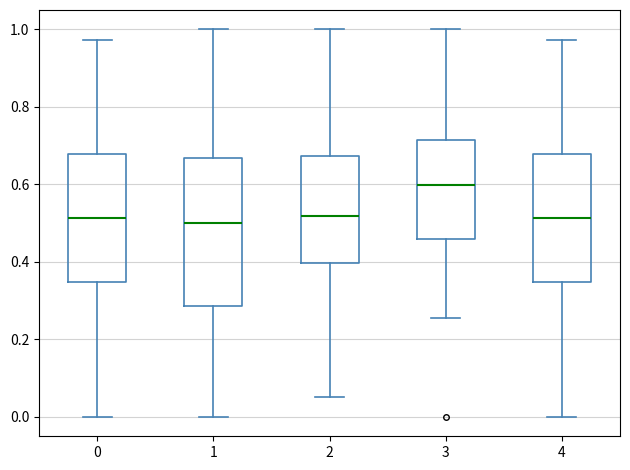

Reading left to right, read every box against the y-axis: the position of its median line, the range the box covers, and the ends of its whiskers. The values are not printed on the chart, so give them approximately, as read against the axis.

0: median 0.52, box 0.34 to 0.68, whiskers 0.00 to 0.98
1: median 0.50, box 0.28 to 0.66, whiskers 0.00 to 1.00
2: median 0.52, box 0.40 to 0.68, whiskers 0.06 to 1.00
3: median 0.60, box 0.46 to 0.72, whiskers 0.26 to 1.00
4: median 0.52, box 0.34 to 0.68, whiskers 0.00 to 0.98